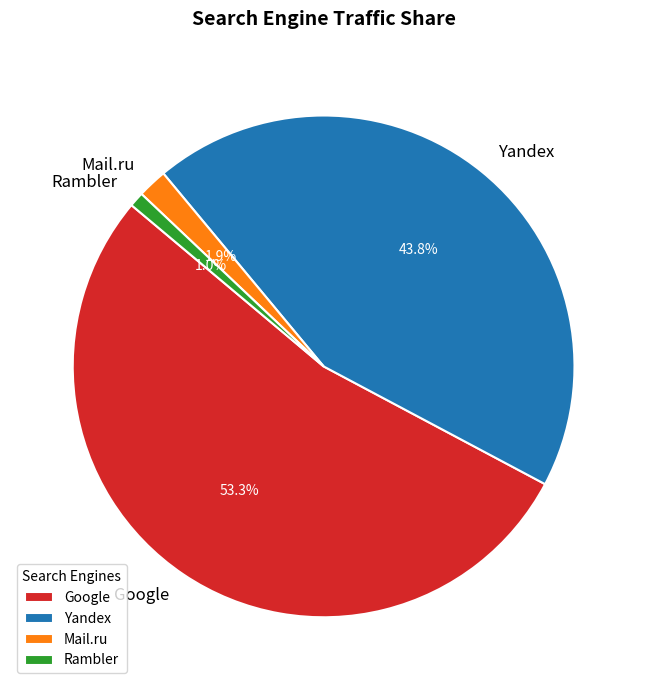

Does any single category account for the majority?

Yes